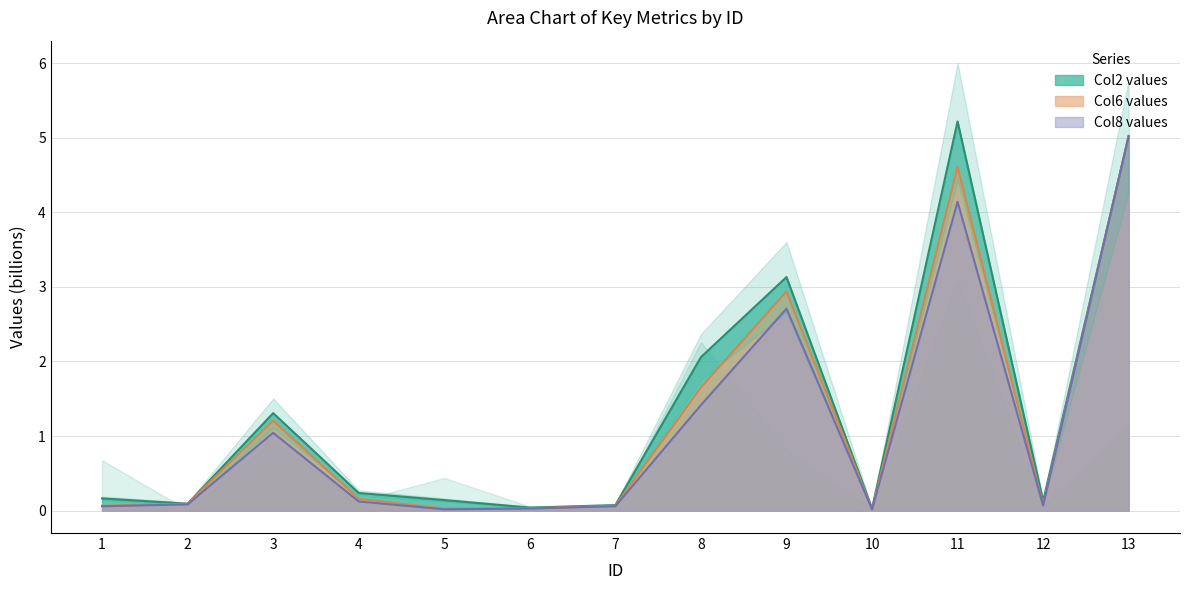

What is the difference between the maximum and second lowest values in the Col8 values series?

5.0